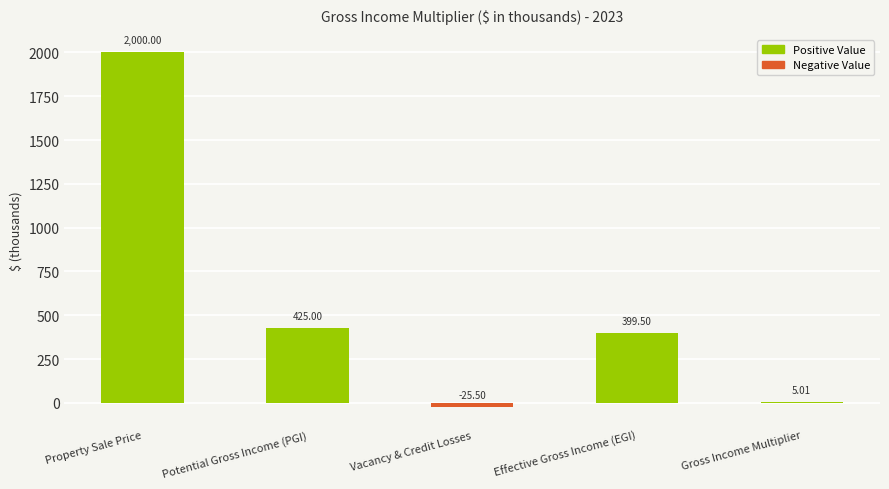

Between Gross Income Multiplier and Property Sale Price, which is larger?

Property Sale Price